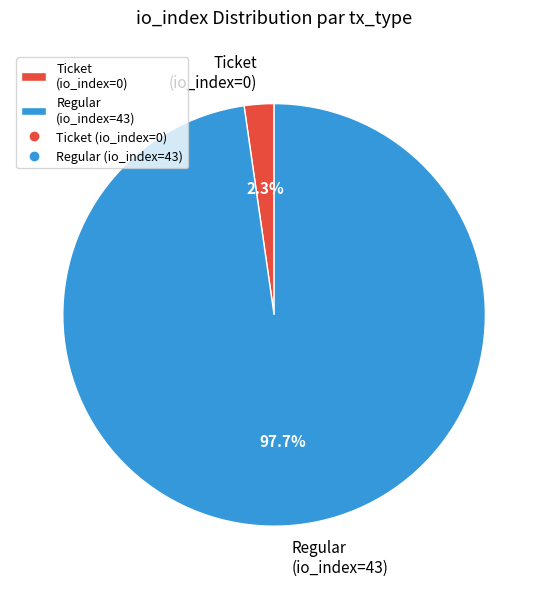

Is it true that Ticket (io_index=0) is 12% of the pie?

False